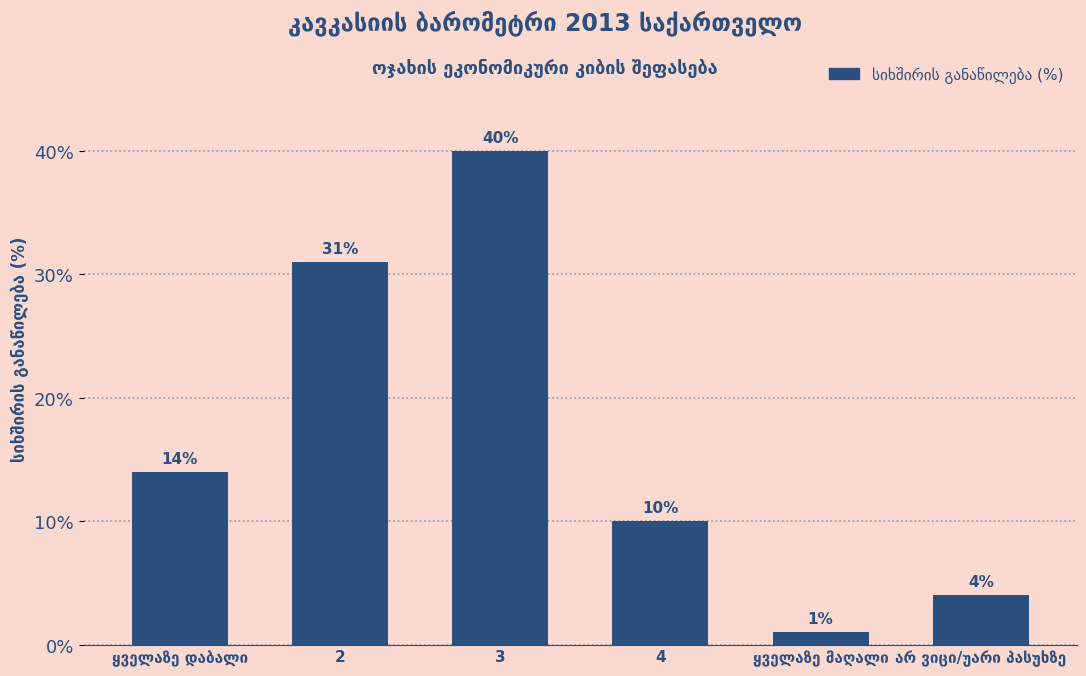

What is the difference between the second highest and minimum values?

30